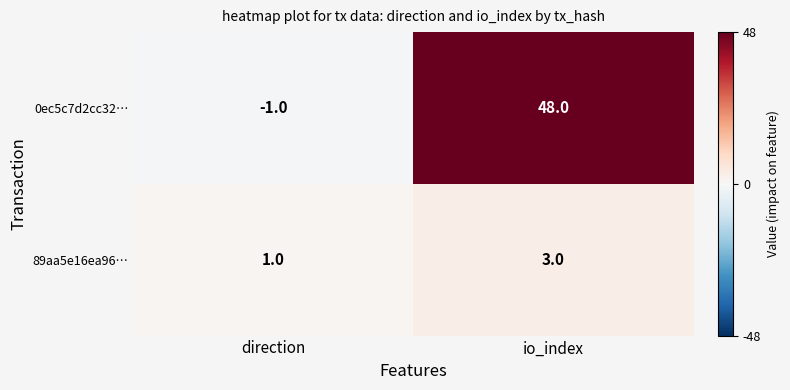

What is the smallest value displayed?

-1